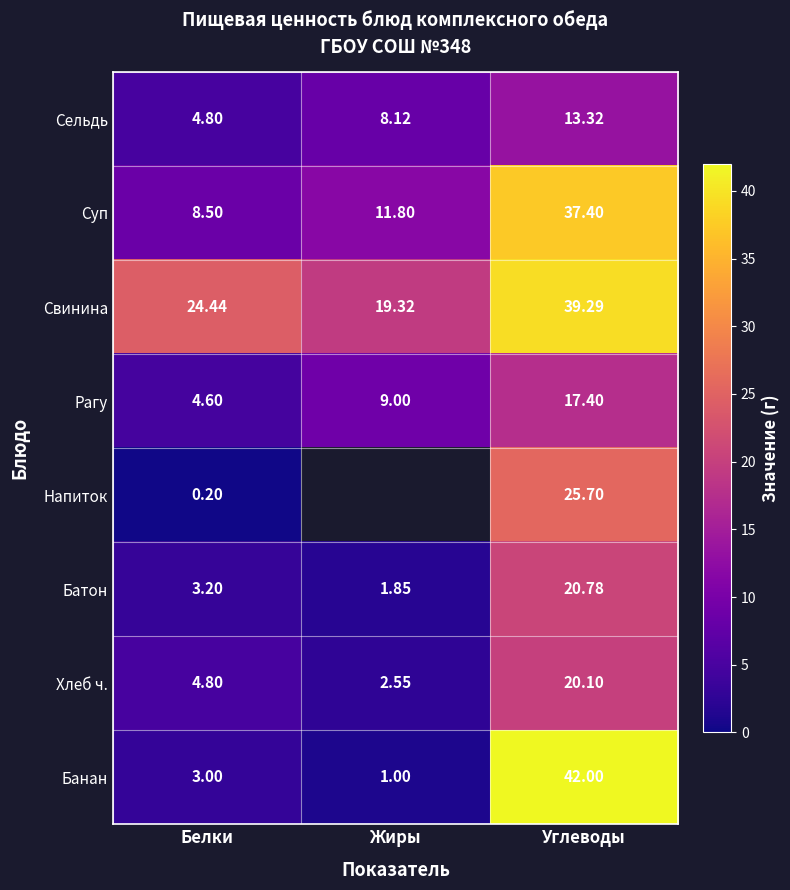

What is the difference between the highest and lowest values at Белки?

24.2